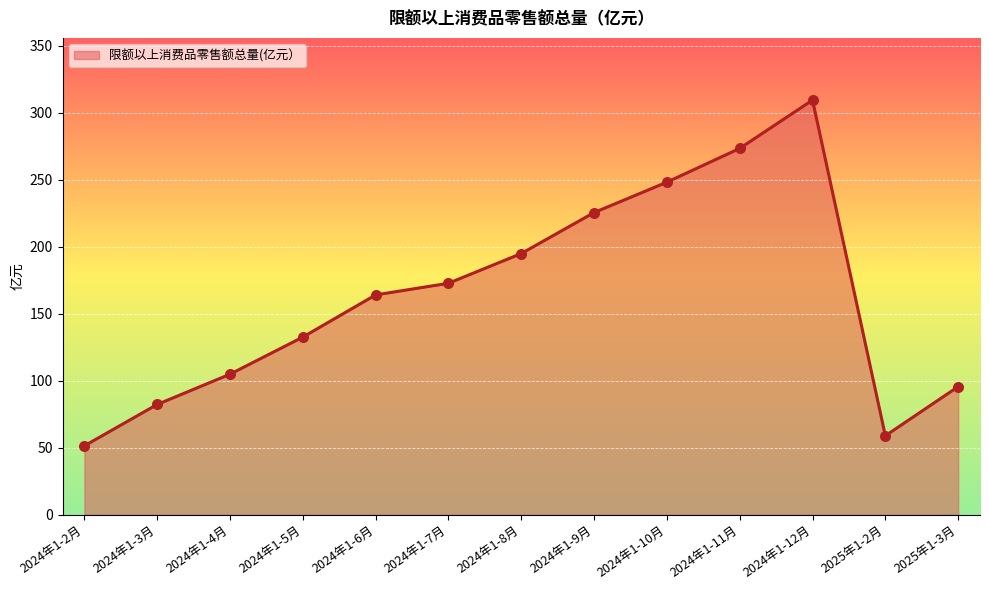

Approximately how many times larger is the value at 2025年1-3月 compared to 2024年1-9月?

0.4